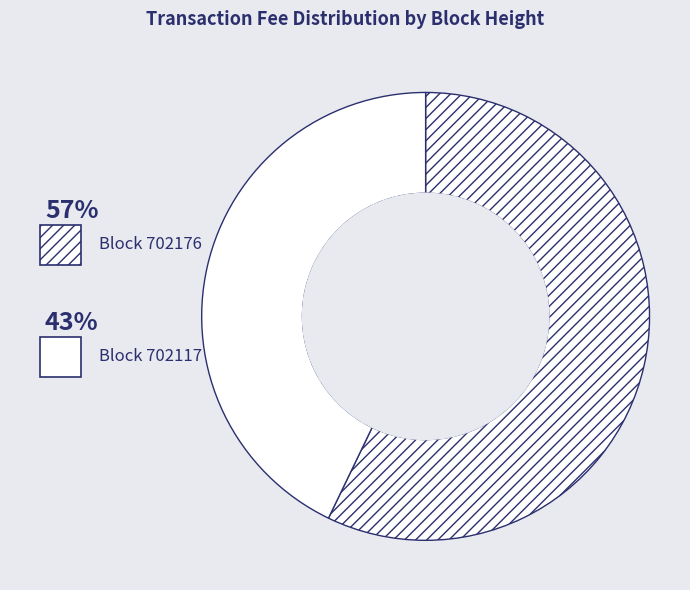

Rank the categories by value from lowest to highest.

702117, 702176